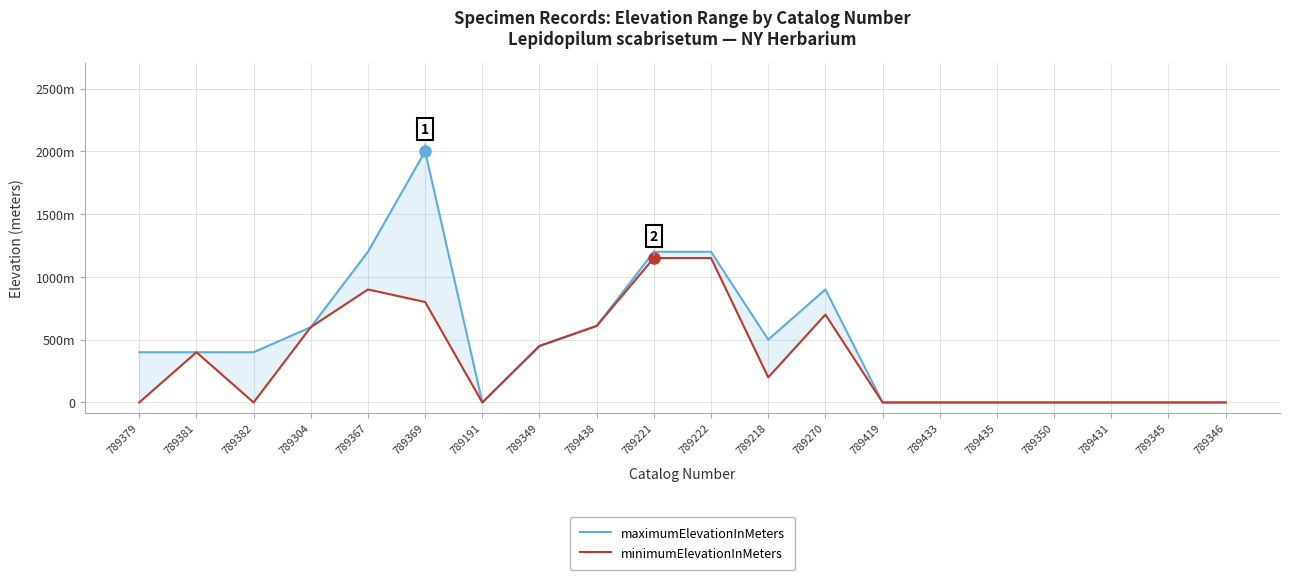

At which category does minimumElevationInMeters reach its first local peak?

789381